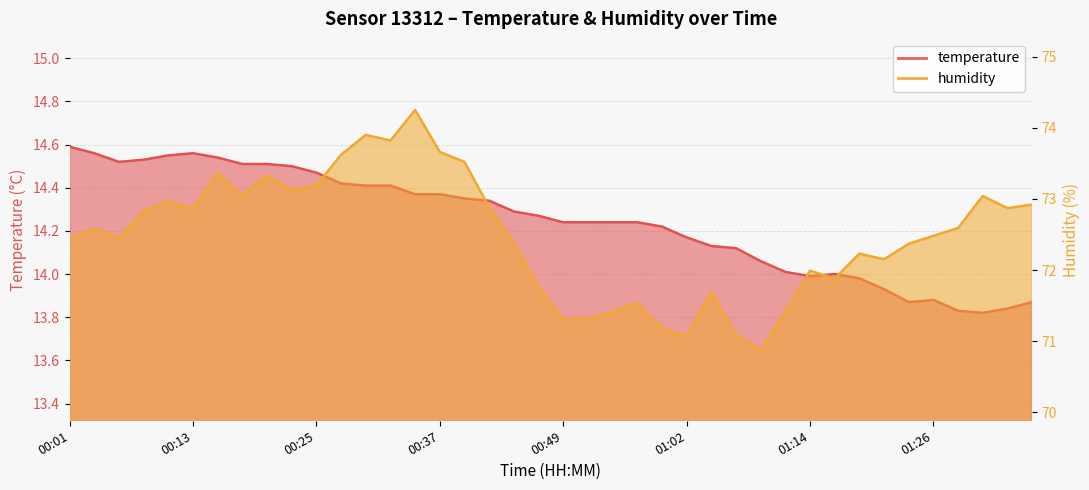

True or false: temperature has a value of 22.5 at 01:28.

False